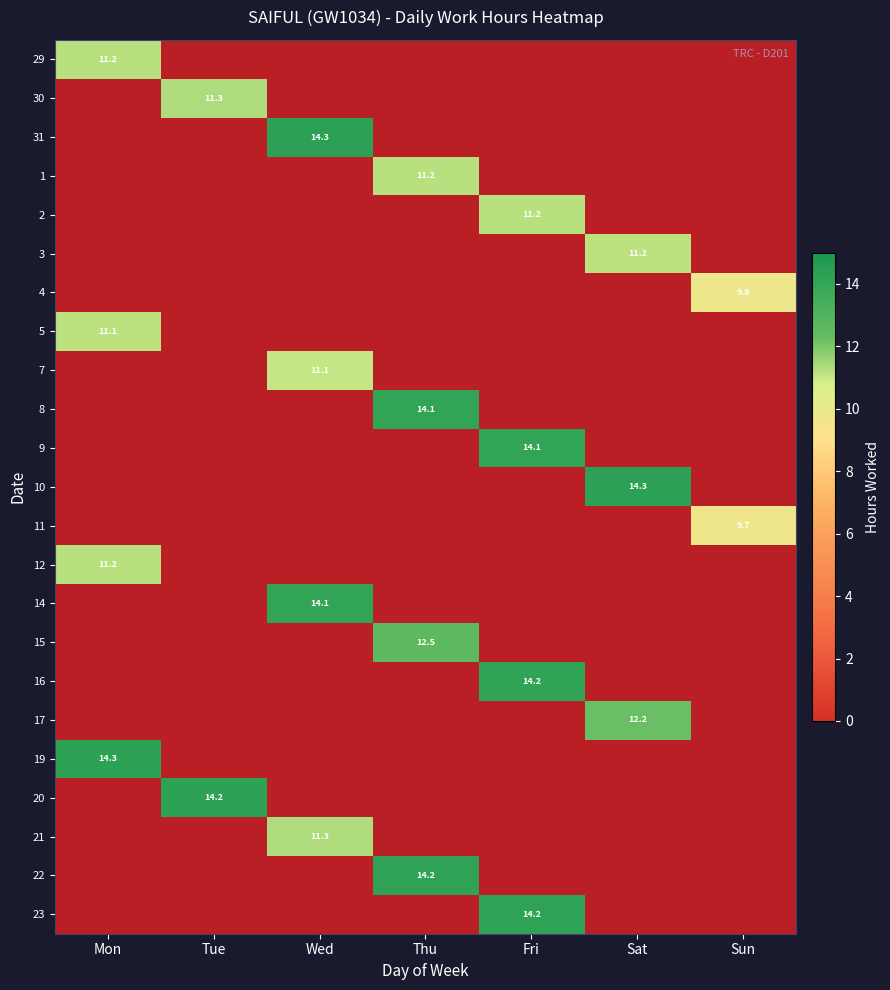

Is it true that 9 equals 7.6 at Wed?

False